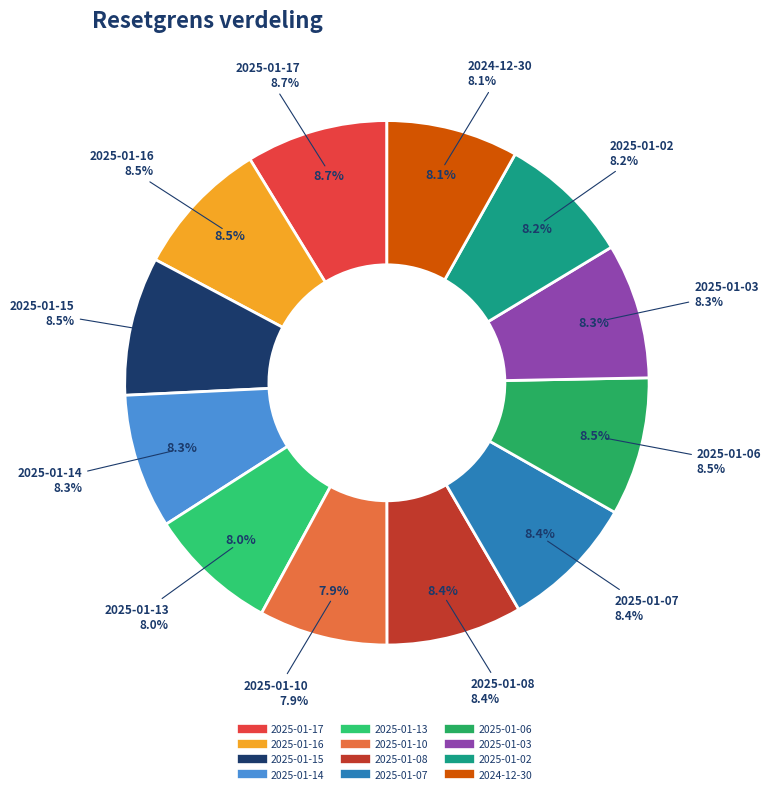

Between 2025-01-13 and 2025-01-08, which is larger?

2025-01-08